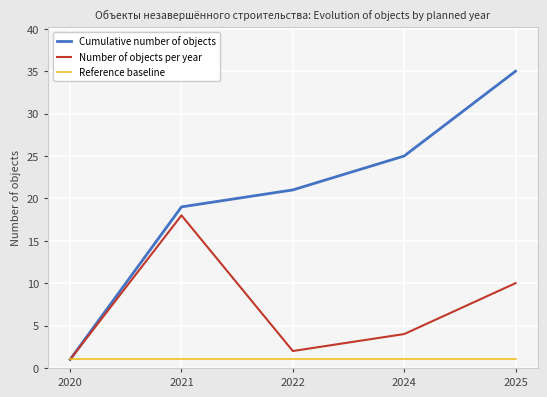

Which series changed the most between 2024 and 2025?

Cumulative number of objects